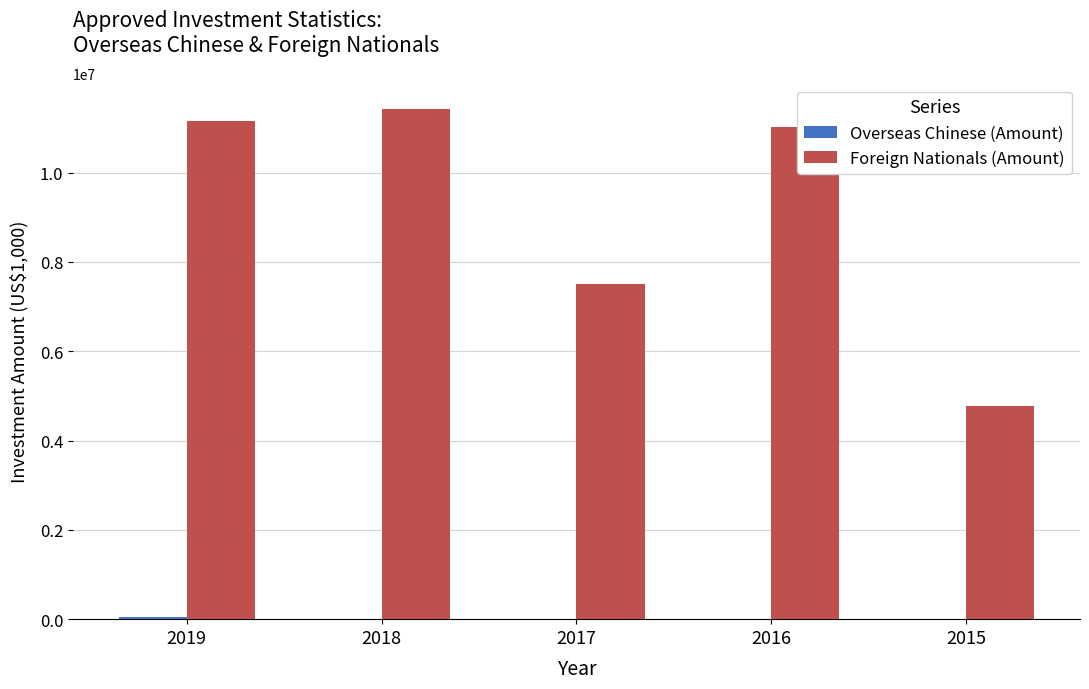

Which series has the largest total across all categories?

Foreign Nationals (Amount)